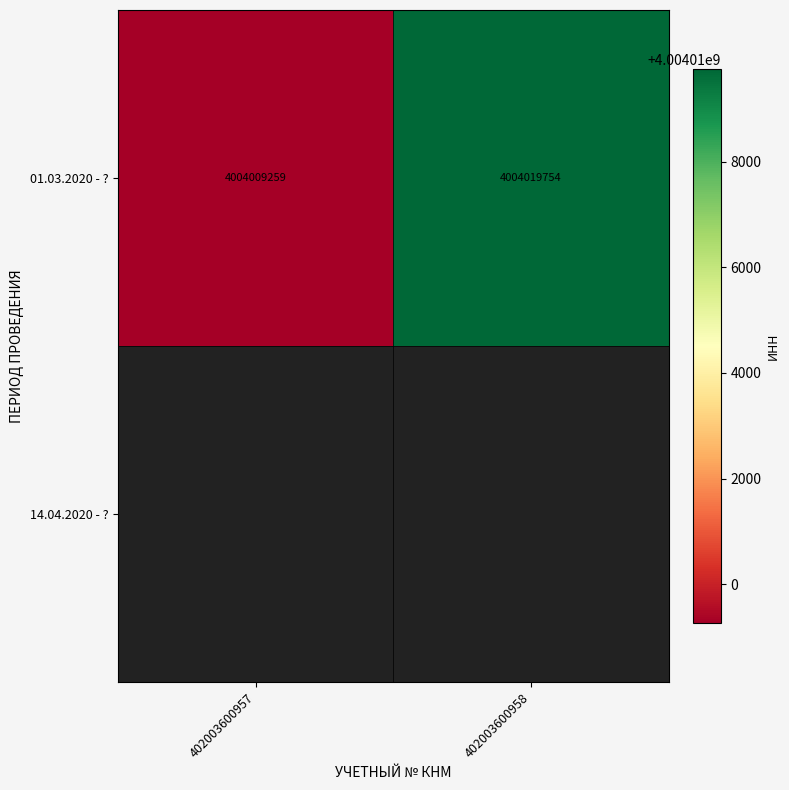

Between 402003600957 and 402003600958, which is larger?

402003600958